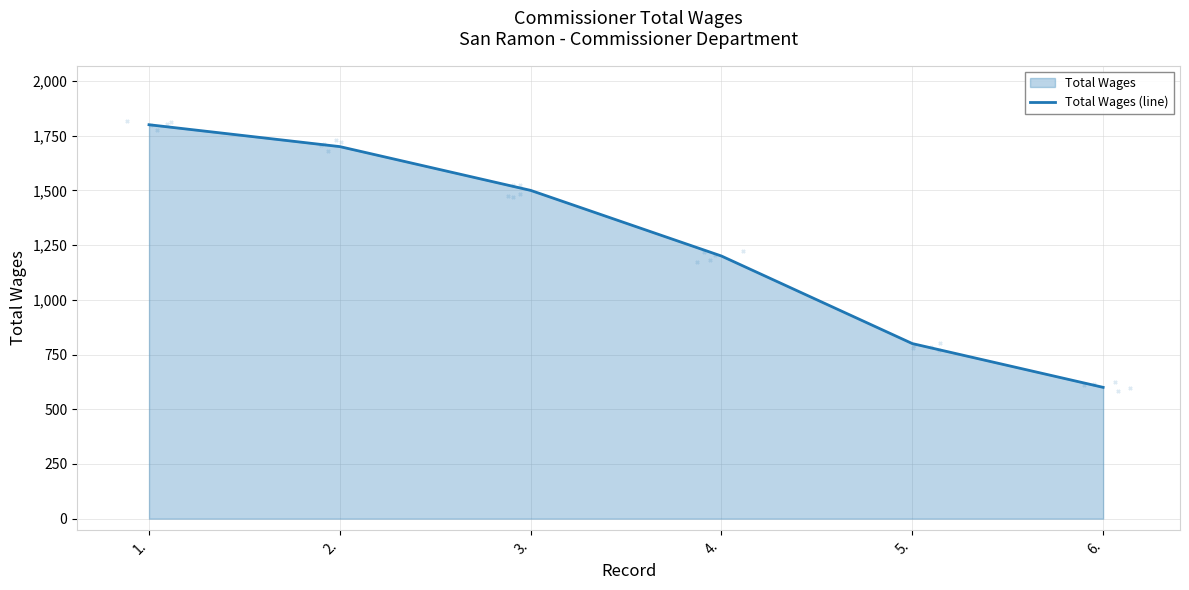

What is the change in value from 3. to 5.?

-700